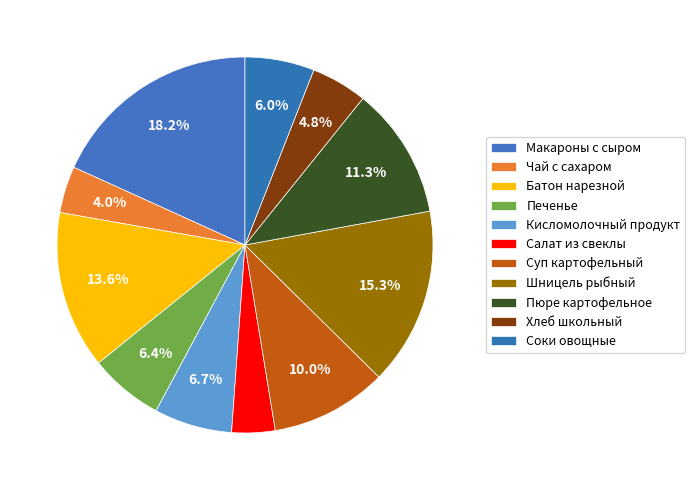

To the nearest percent, what percentage of the pie is Хлеб школьный?

5%